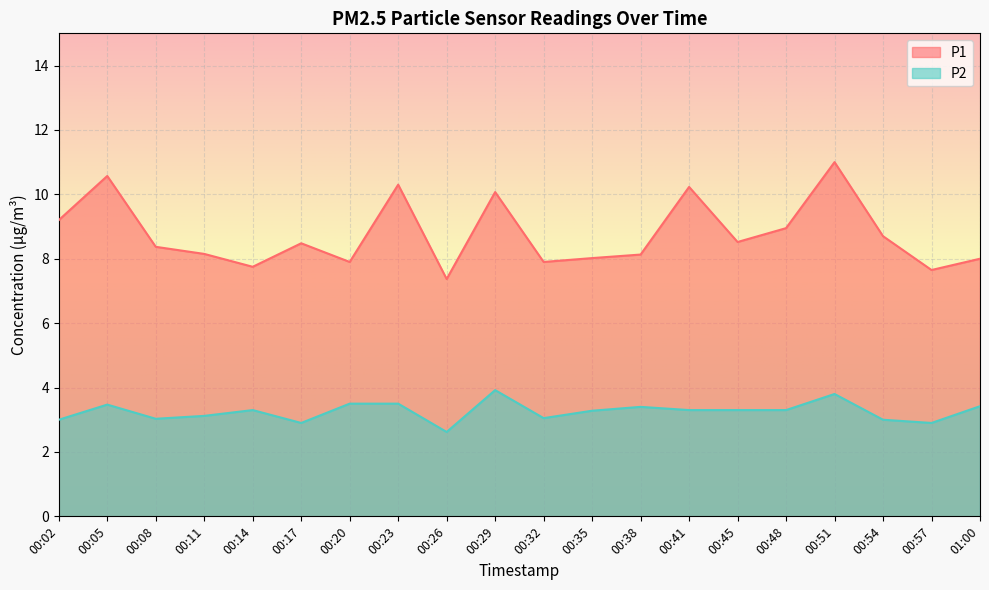

What is the sum of the P2 values at 00:02 and 00:17?

5.9